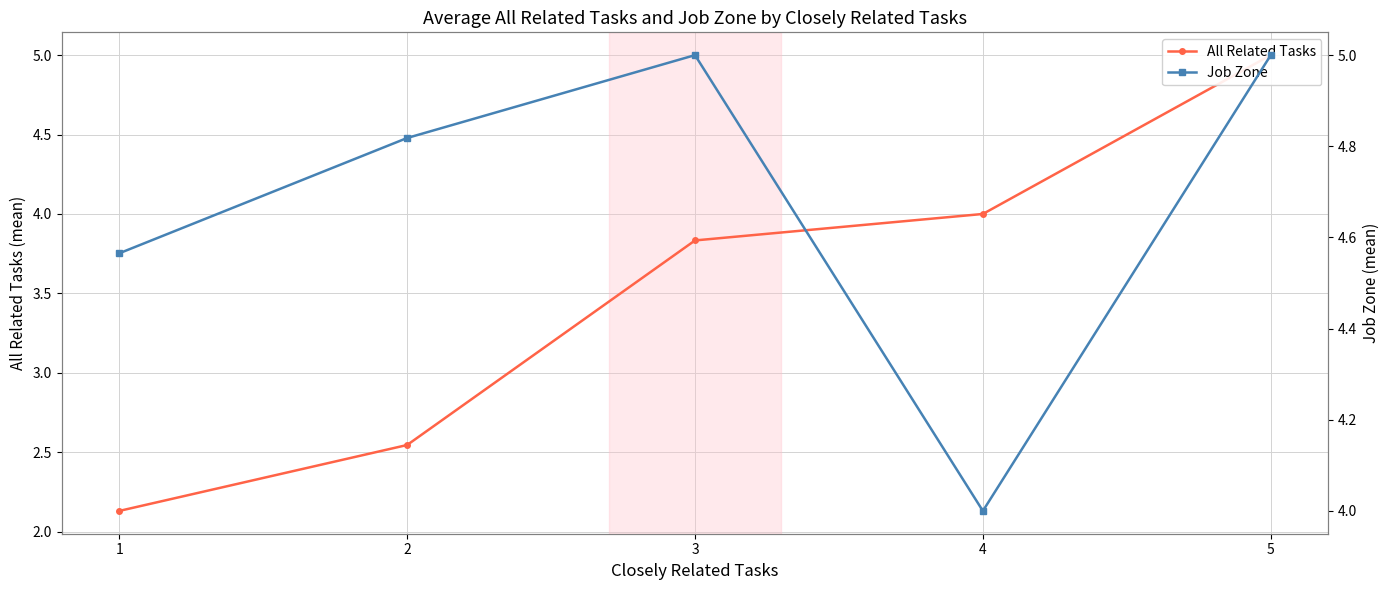

Reading left to right, transcribe all the data shown in this chart.

All Related Tasks: 2.1	2.5	3.8	4.0	5.0
Job Zone: 4.6	4.8	5.0	4.0	5.0